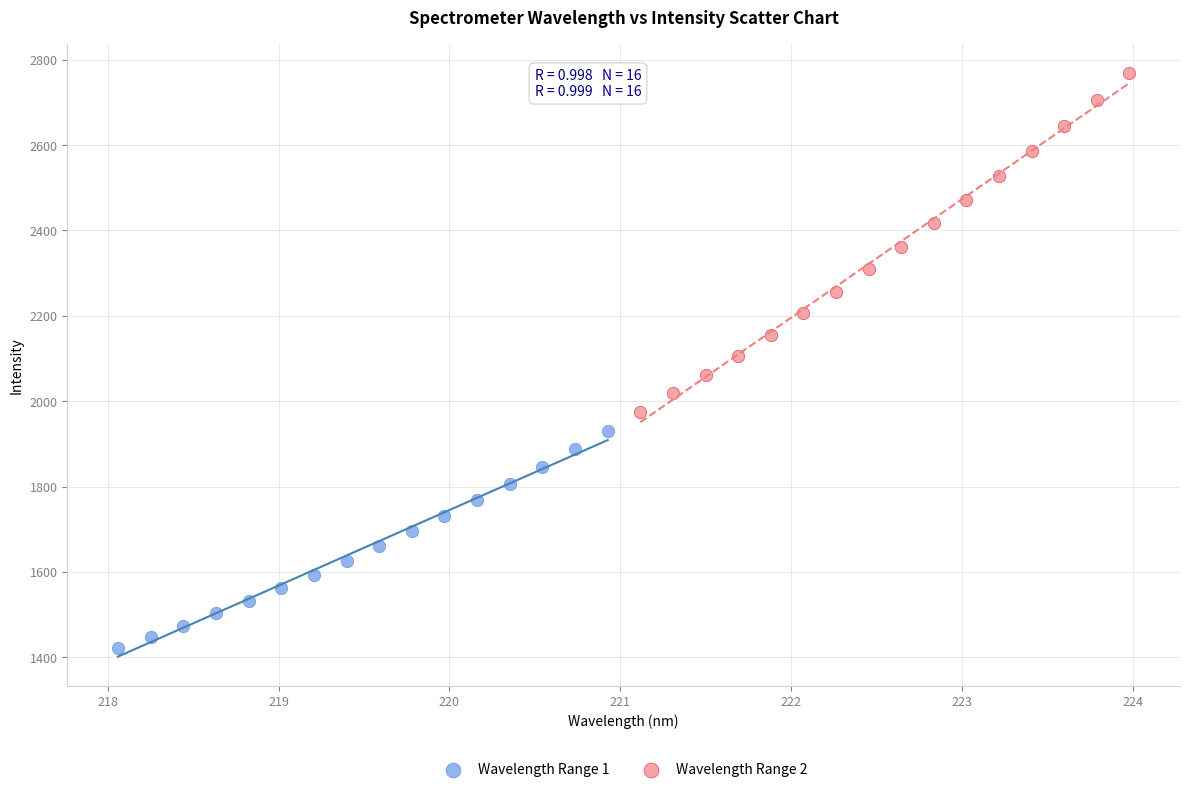

Which series has the largest Y range (max minus min)?

Wavelength Range 2